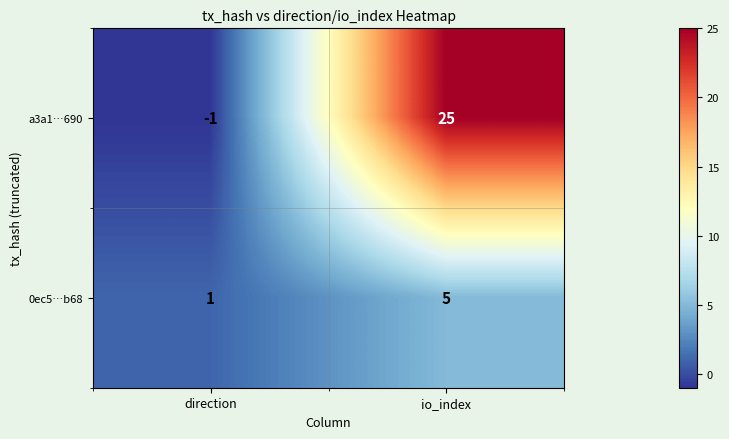

What is the total value across all series at io_index?

30